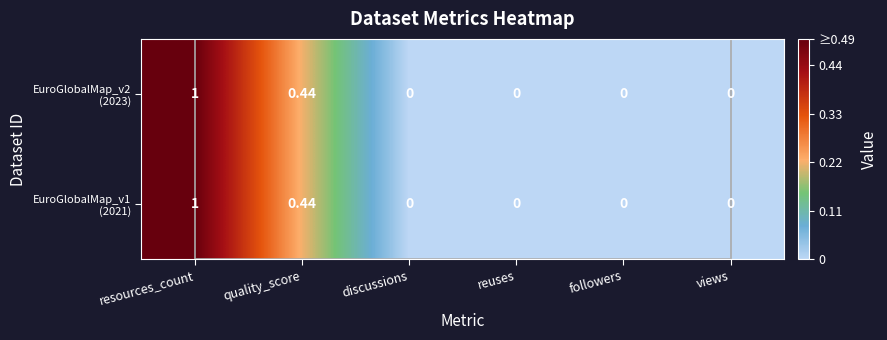

Which category has the highest value across all series?

resources_count